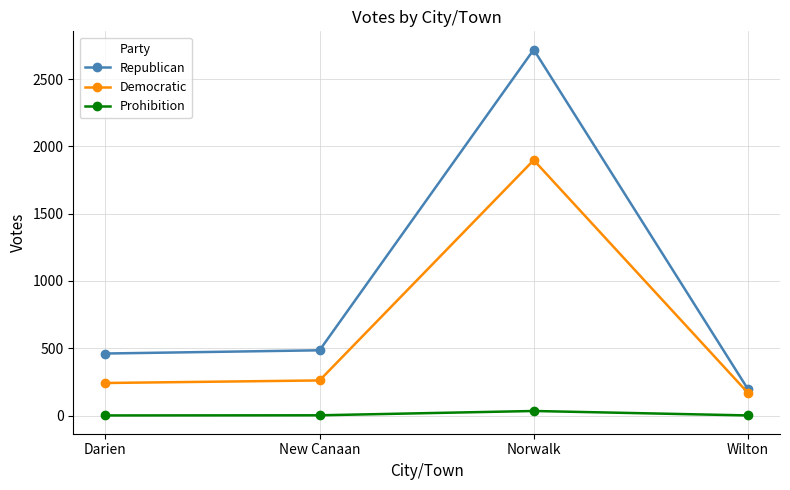

What is the difference between the maximum and minimum values in the Prohibition series?

33